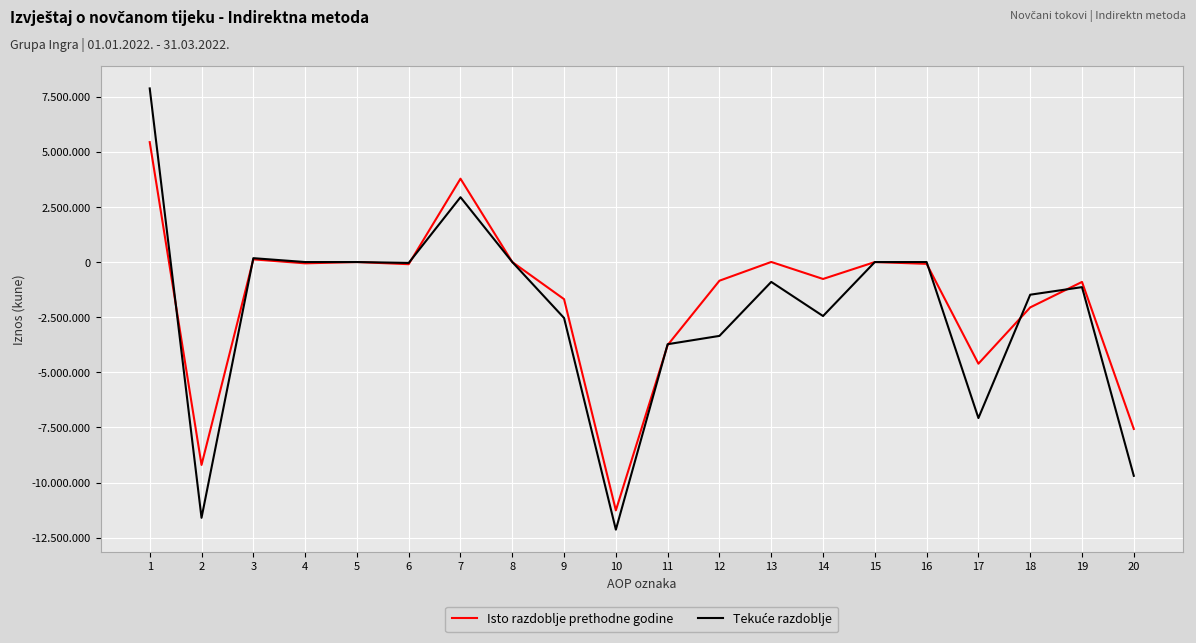

Does the chart have visible grid lines?

Yes